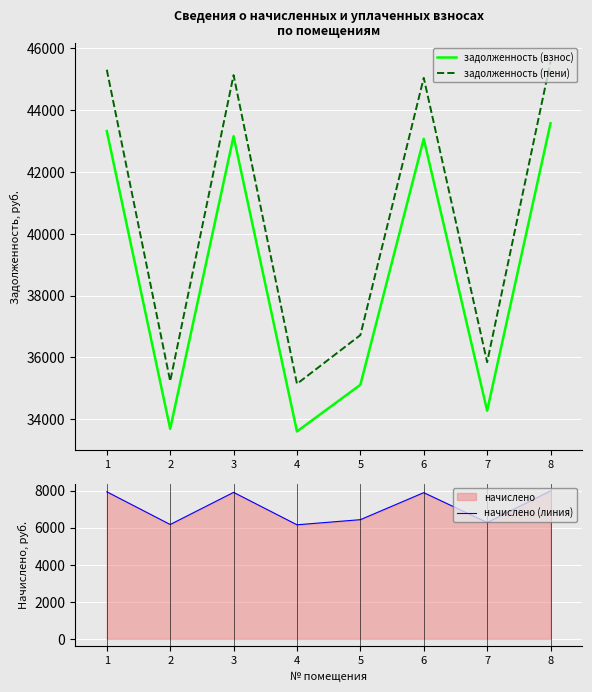

In задолженность (пени), how many points are lower than both neighbors (excluding endpoints)?

3